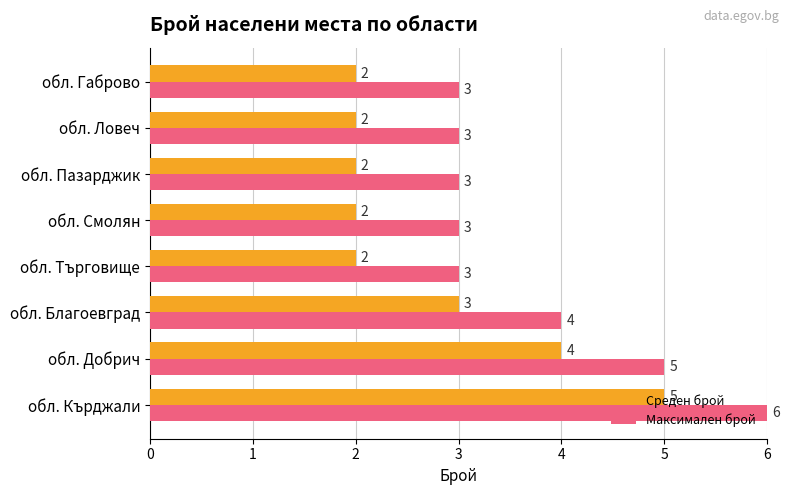

At обл. Ловеч, list the series in order from largest to smallest.

Максимален брой, Среден брой